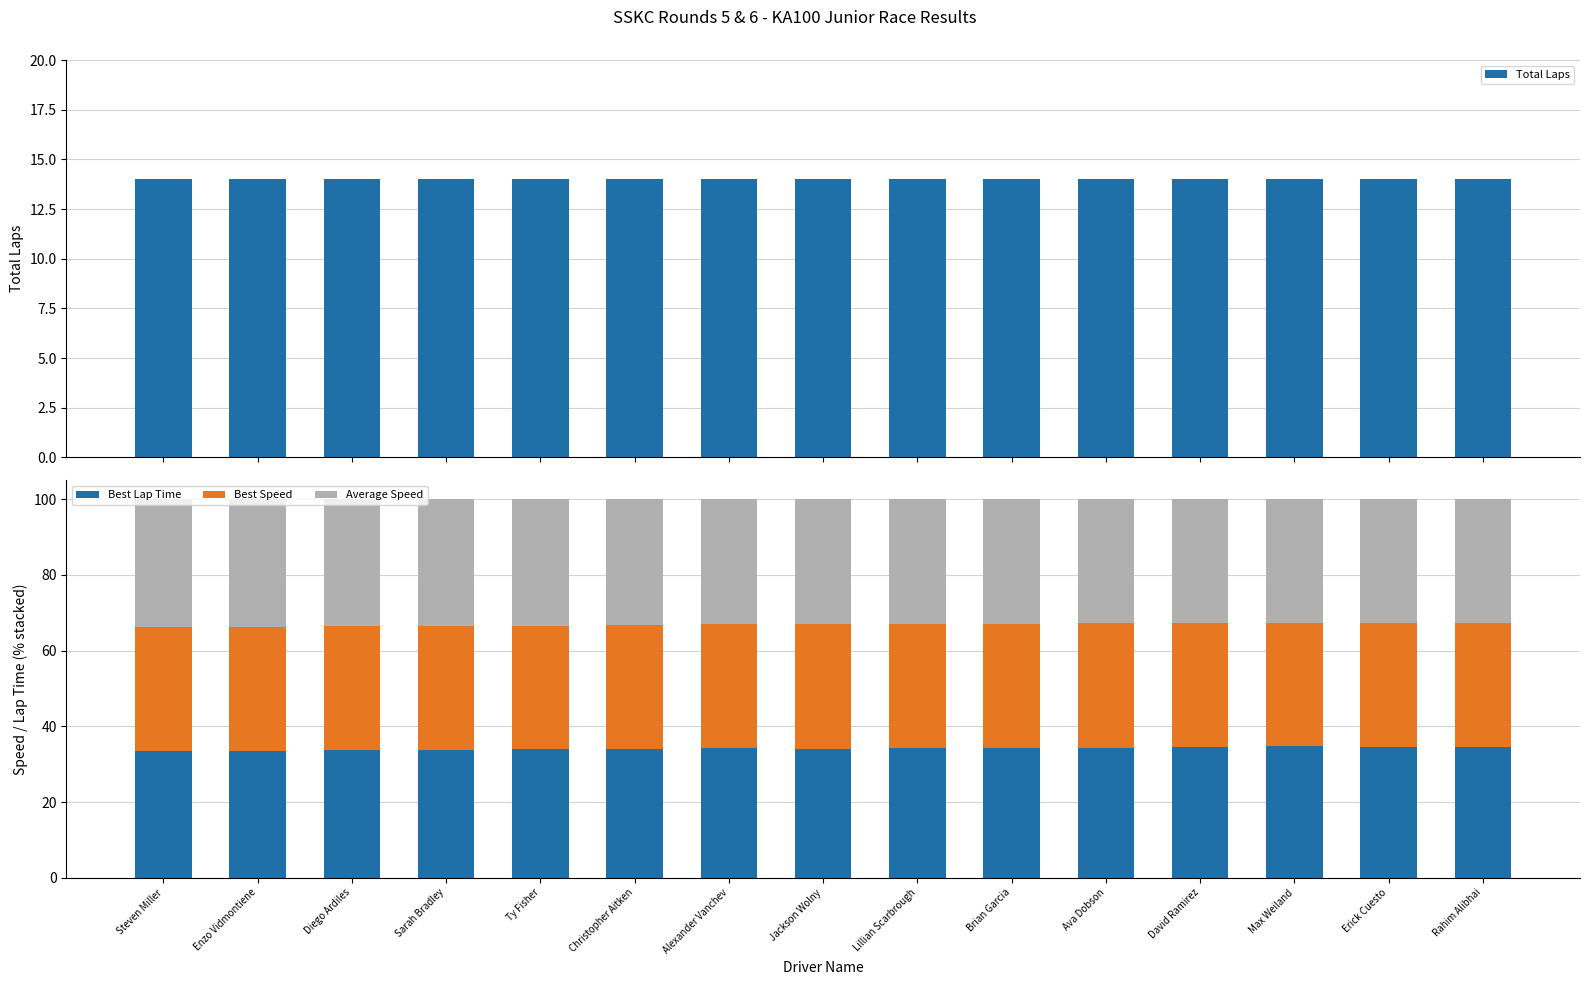

True or false: Average Speed has a value of 7.9 at Christopher Aitken.

False